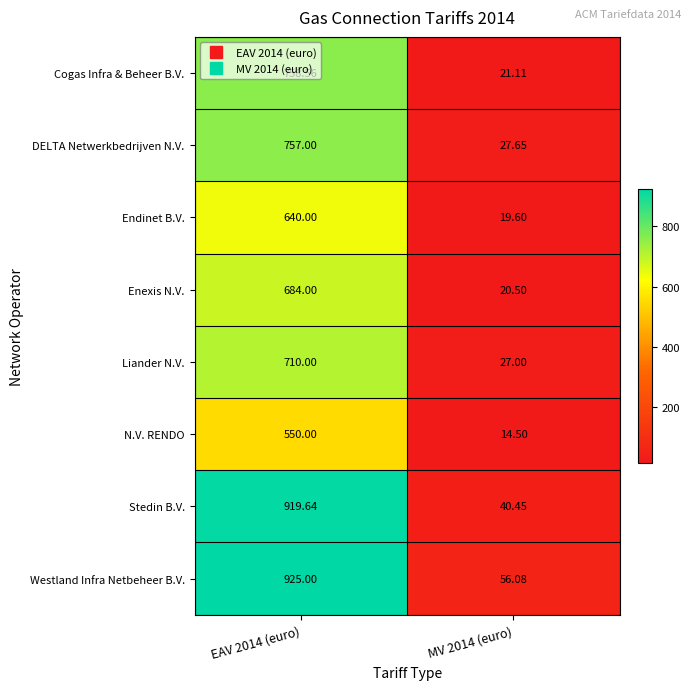

Which series has the largest total across all categories?

Westland Infra Netbeheer B.V.